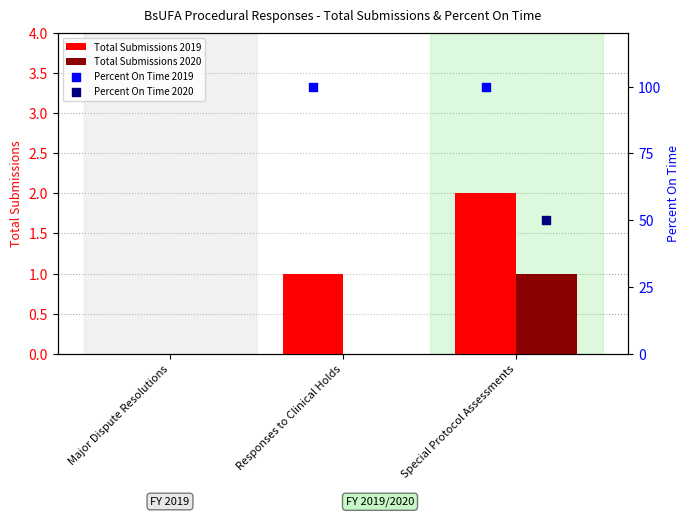

At how many categories does at least one series exceed 0?

2